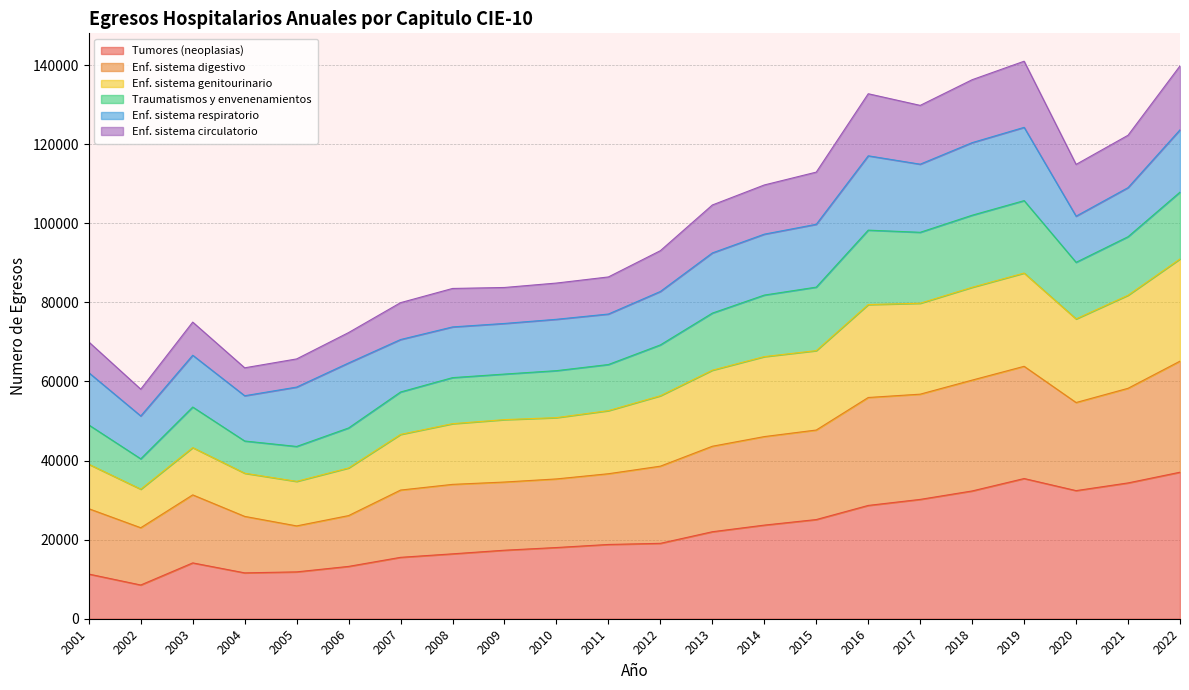

What is the total value across all series at 2002?

58045